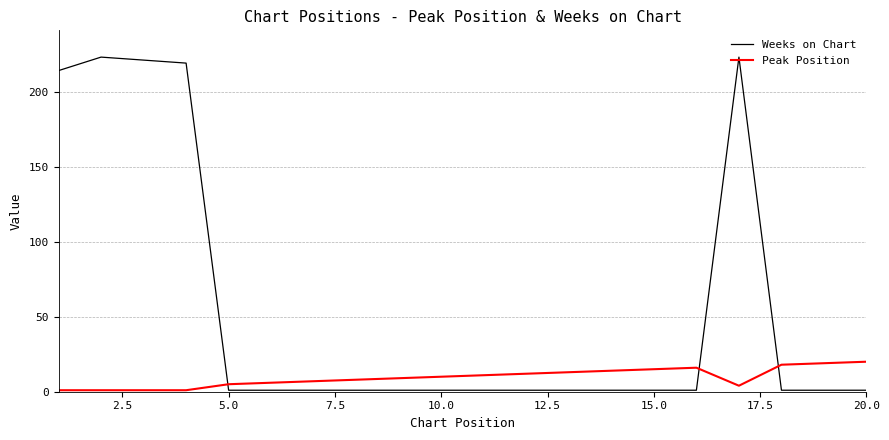

What is the difference between the maximum and minimum values in the Weeks on Chart series?

222